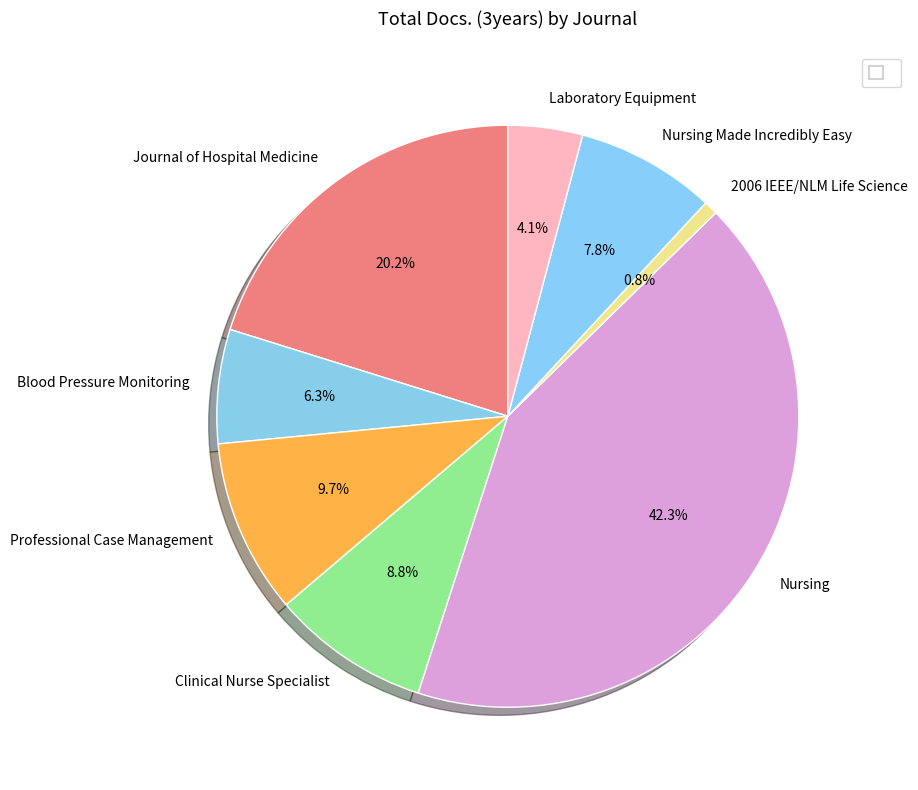

Which has a higher value, Laboratory Equipment or Clinical Nurse Specialist?

Clinical Nurse Specialist